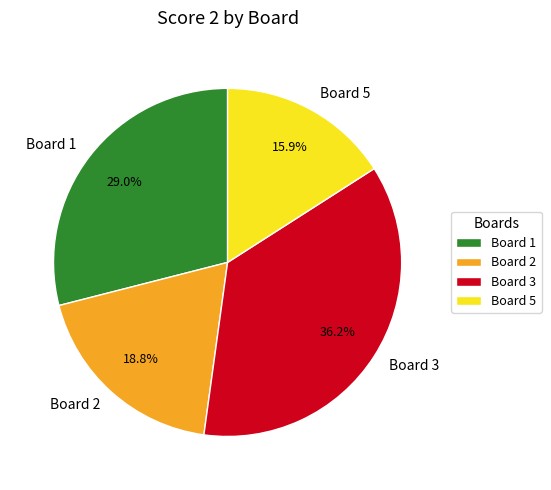

Is there a majority slice in this chart?

No